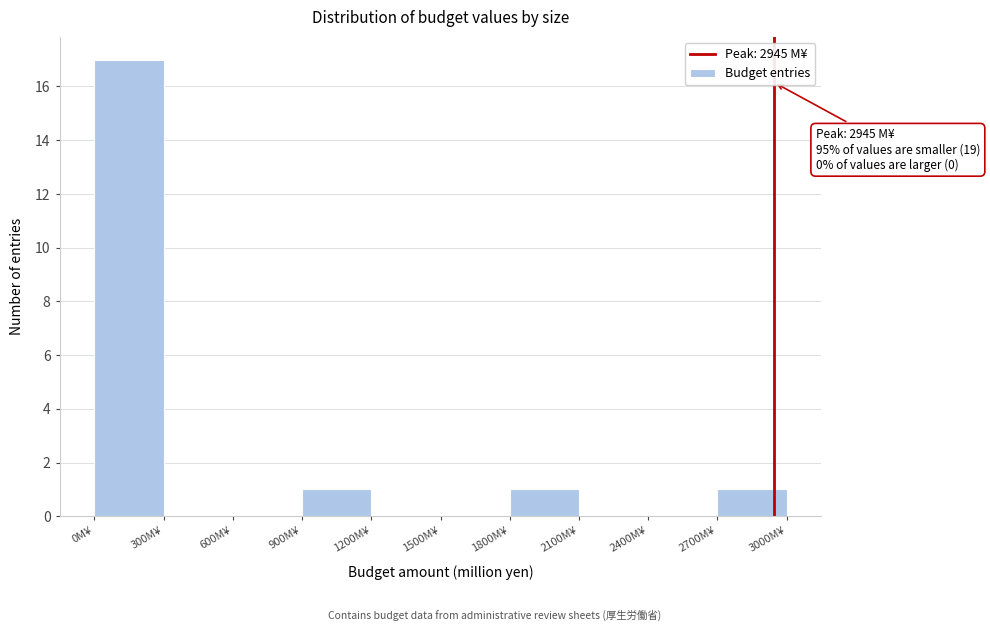

Over which range of the x-axis is the bar tallest?

0 to 300